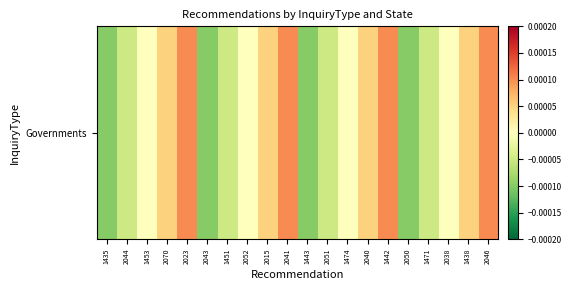

At which label does the data first exceed 0?

2070